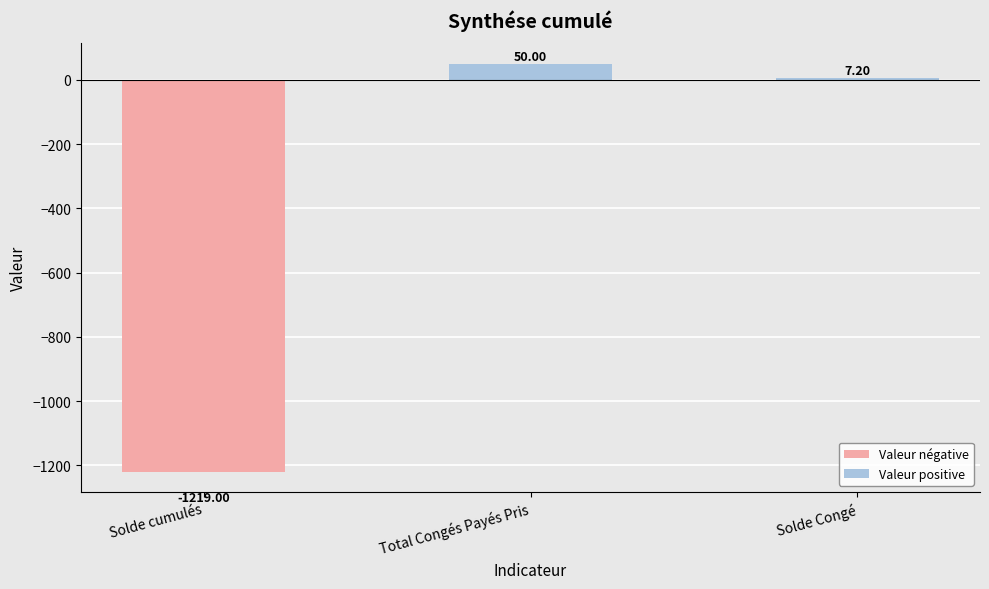

Is it true that the value at Solde Congé is 7.2?

True